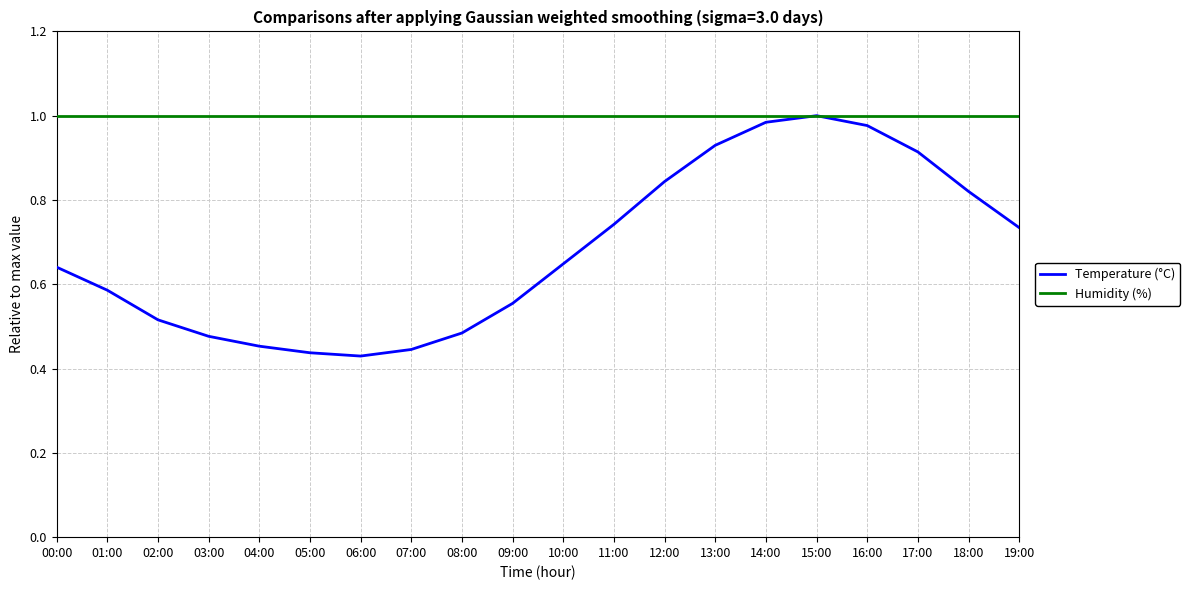

The value of Humidity (%) at 04:00 is 1.0. True or false?

True